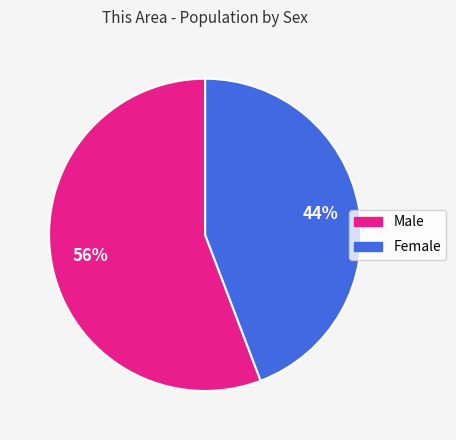

True or false: Female accounts for 44% of the total.

True